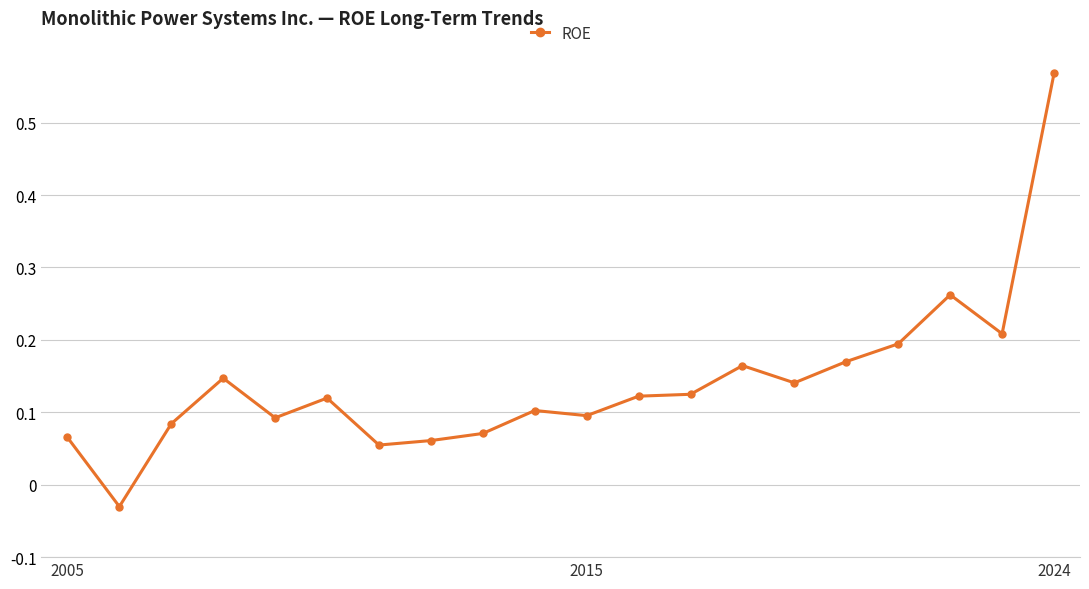

True or false: the data has more than 0 interior local peaks.

True